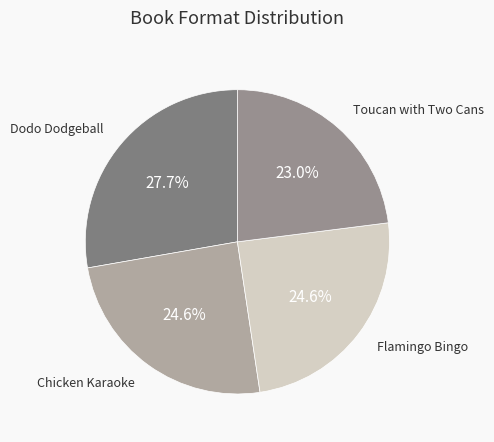

Count the number of slices in the pie.

4